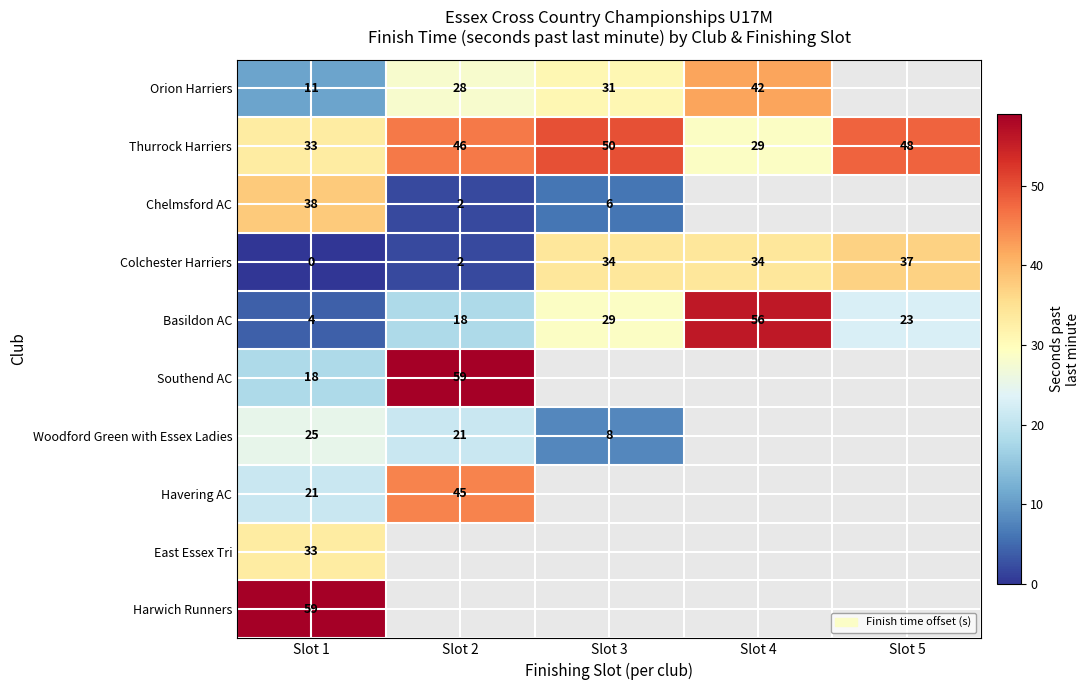

What is the greatest value displayed?

59.0